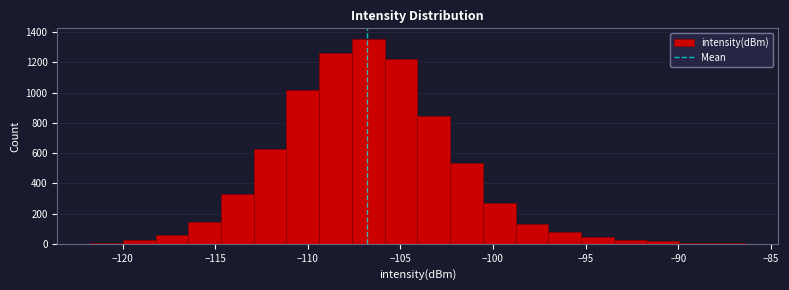

Around what value on the x-axis is the tallest bar? Give the approximate position of its centre, as read against the axis.

-106.5